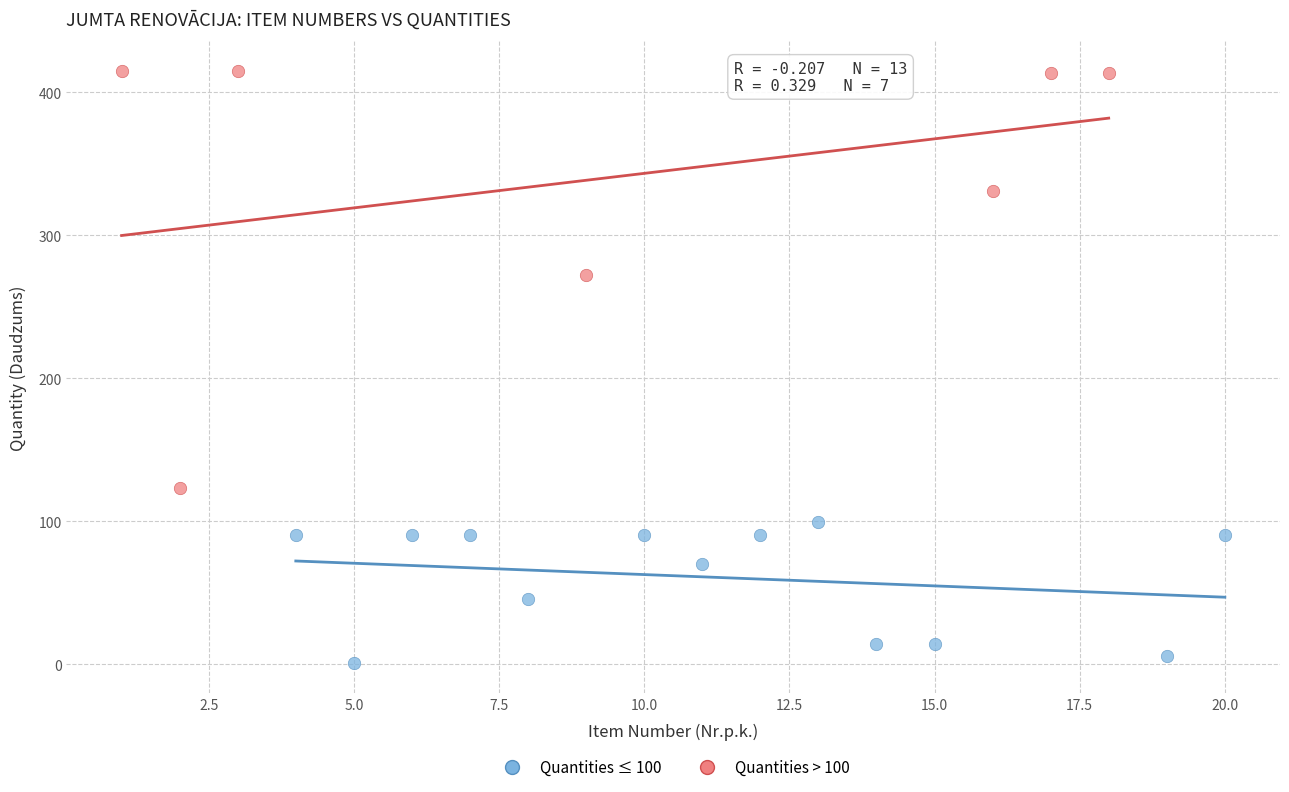

Which series reaches the minimum Y coordinate?

Quantities ≤ 100